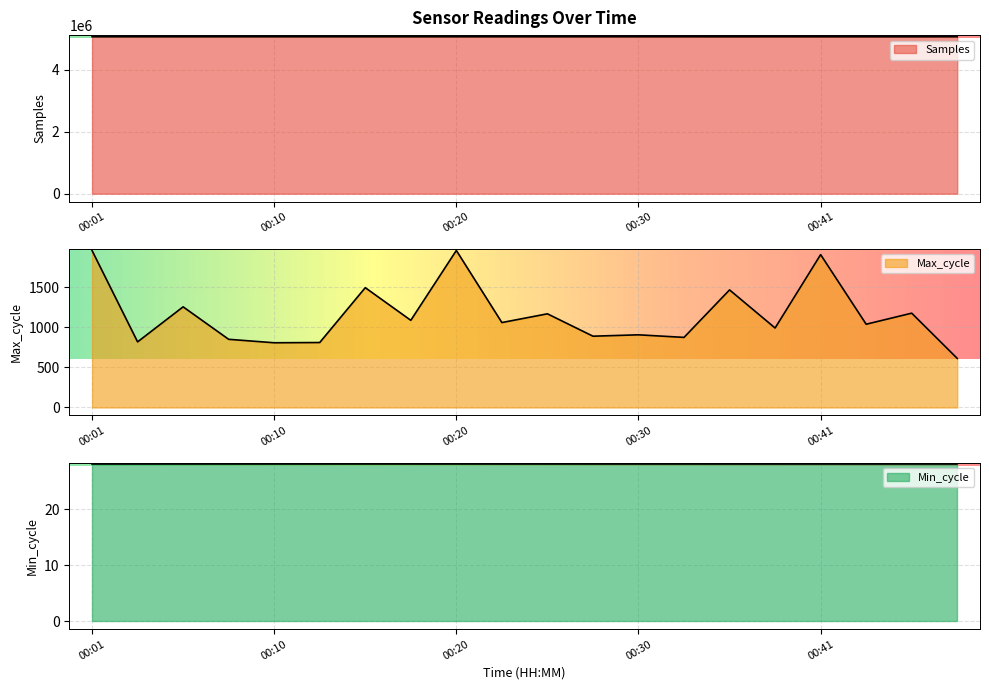

True or false: Samples has more than 1 interior local peaks.

True